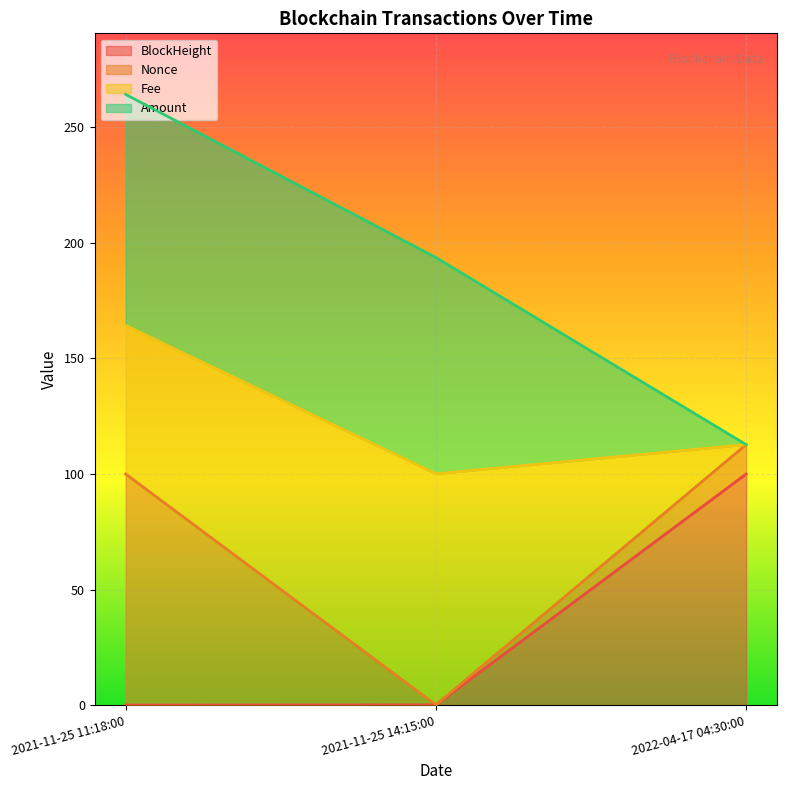

At which category is the sum across all series the highest?

2021-11-25 11:18:00